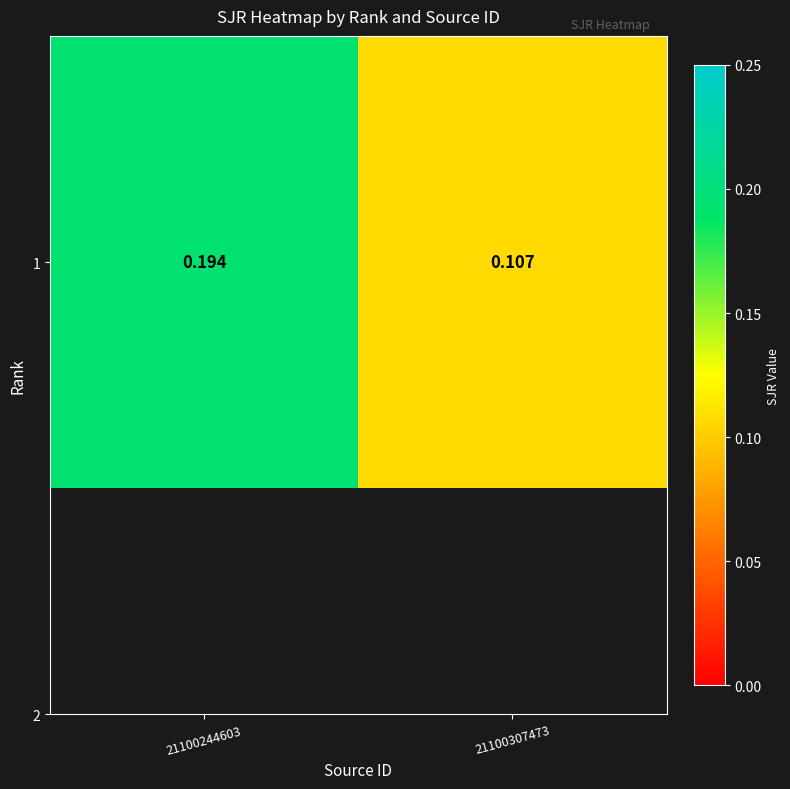

Which has a higher value, 21100244603 or 21100307473?

21100244603